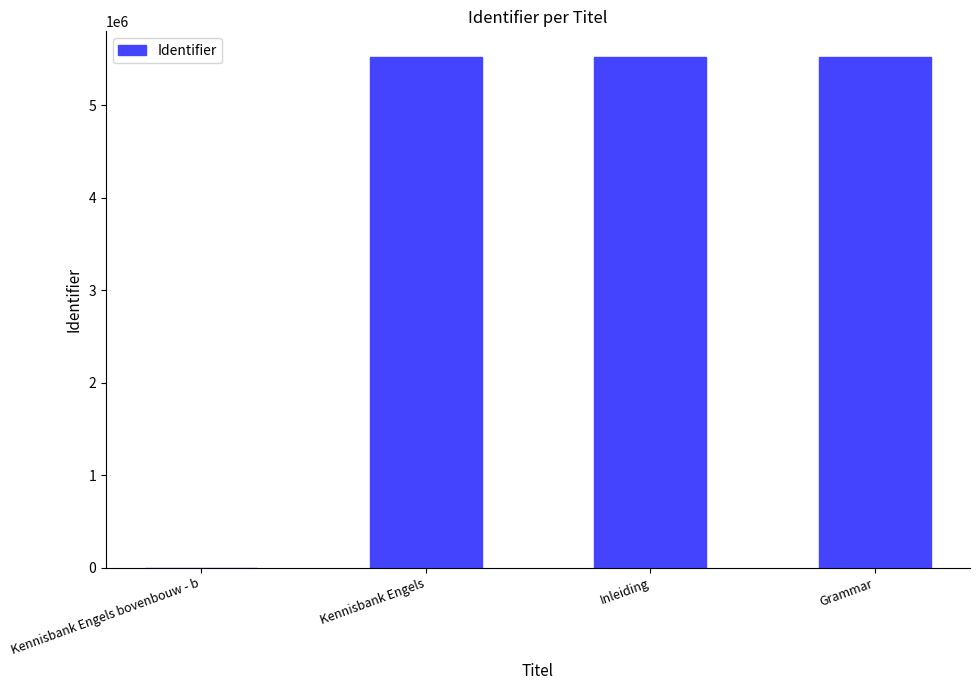

Between Kennisbank Engels bovenbouw - b and Kennisbank Engels, which is larger?

Kennisbank Engels